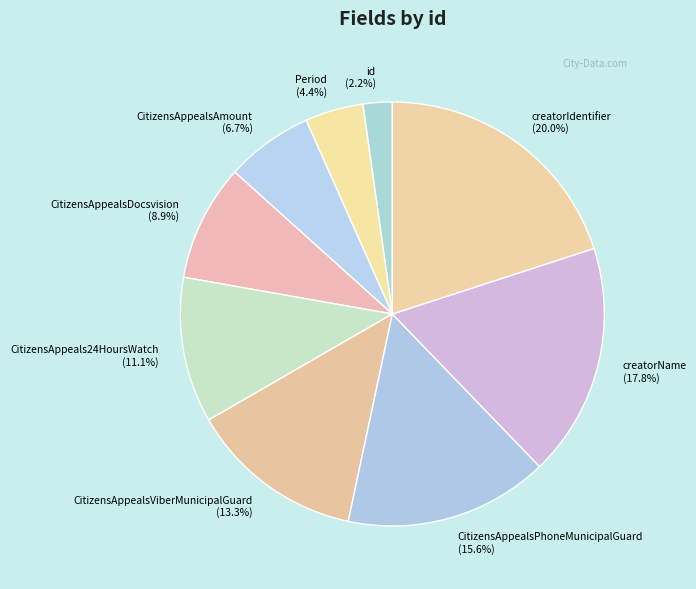

What percentage is the CitizensAppealsViberMunicipalGuard slice, to the nearest percent?

13%